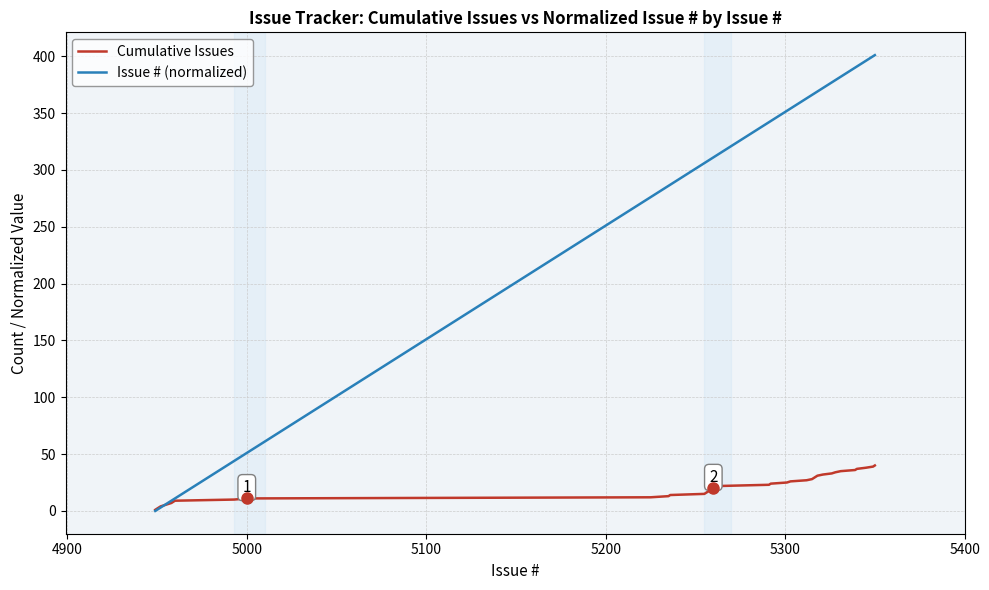

What is the highest value of the Issue # (normalized) series?

401